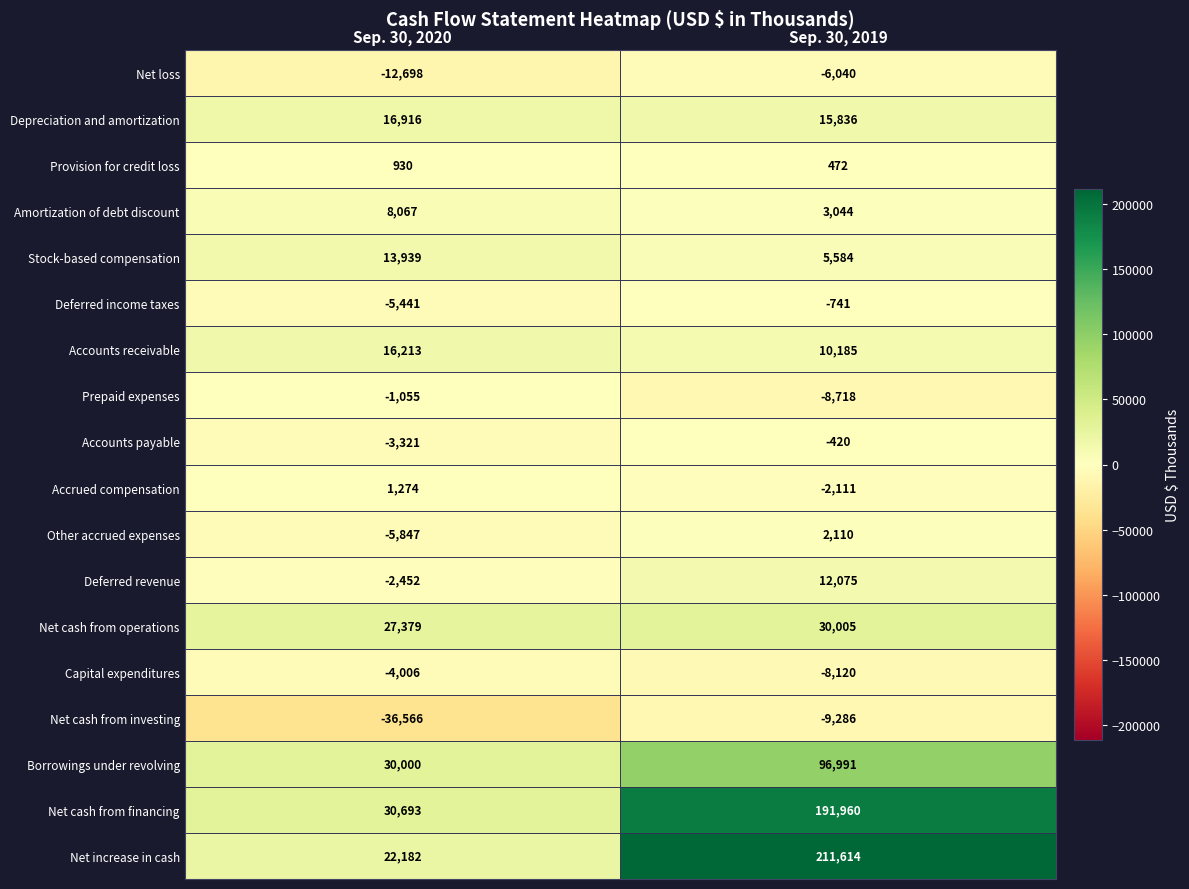

What is the difference between the maximum and minimum values in the Other accrued expenses series?

7957